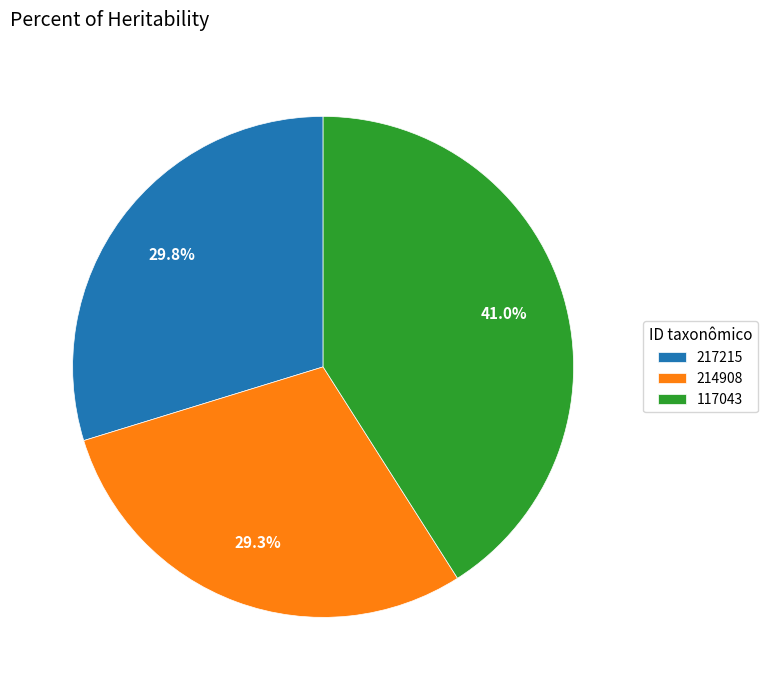

Approximately how many times larger is the value at 214908 compared to 117043?

0.7